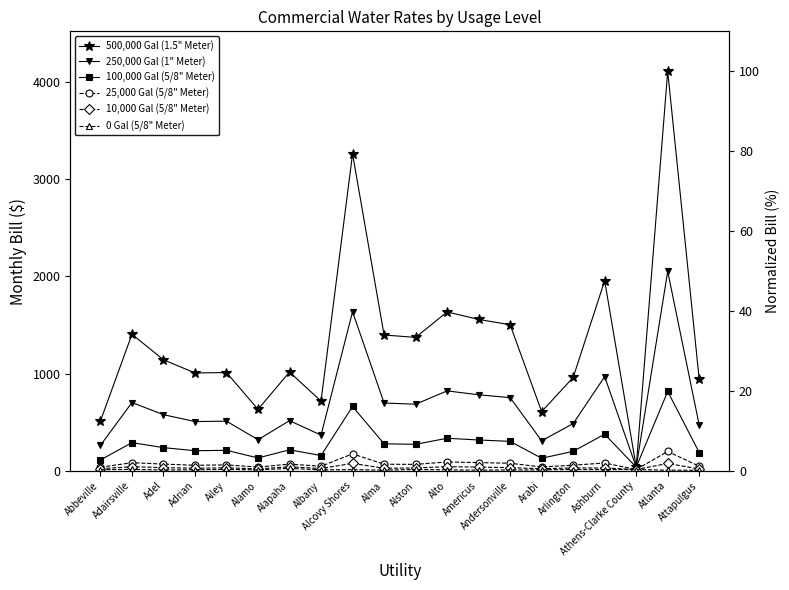

Where does the 500,000 Gal (1.5" Meter) series first go above 1142?

Adairsville